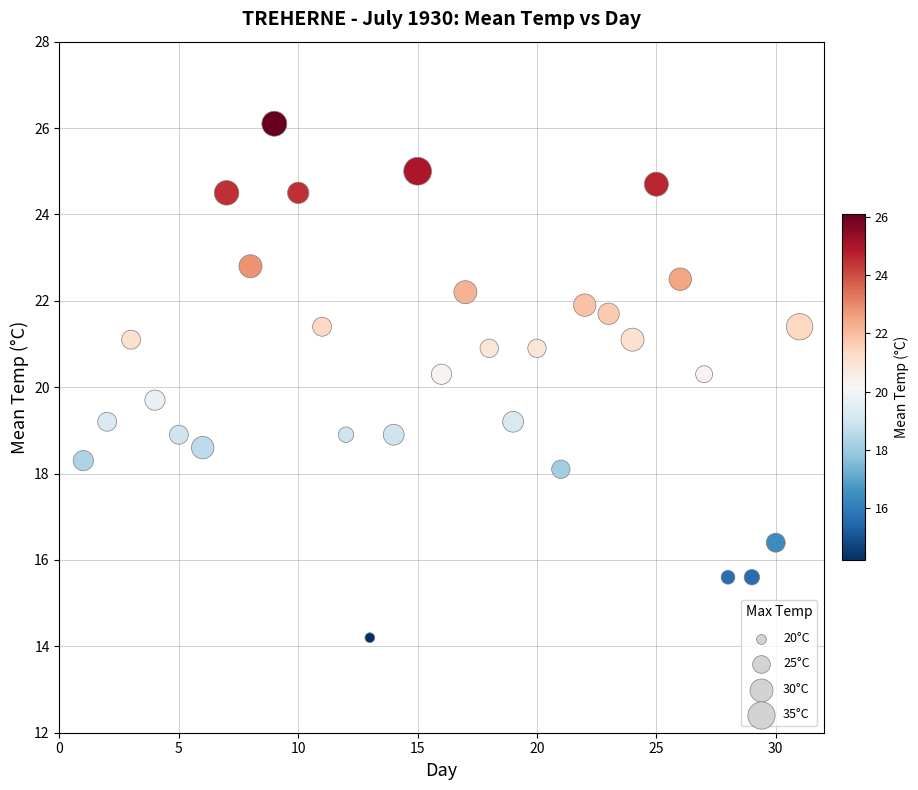

What is the range of Y values (max minus min)?

11.9